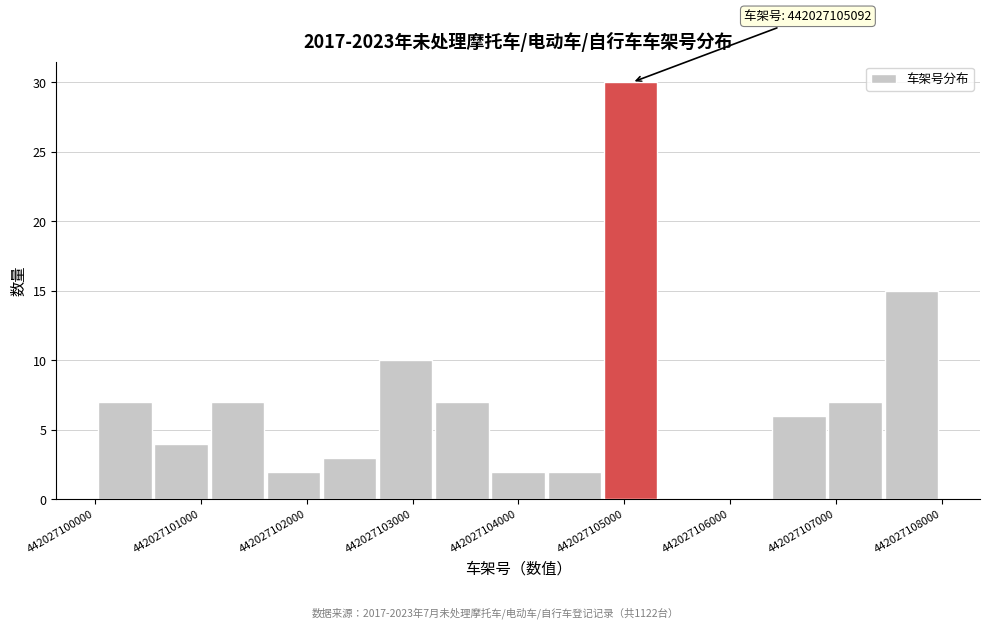

Over which range of the x-axis is the bar tallest?

442027104800 to 442027105300